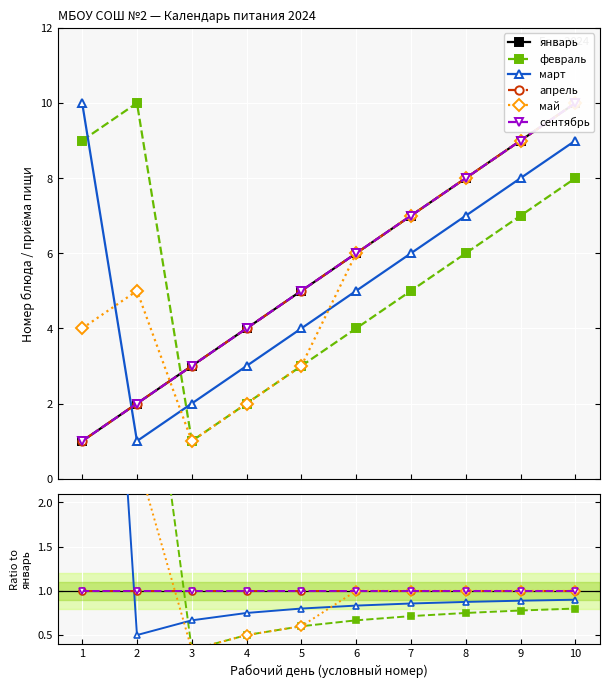

Which series has the largest total across all categories?

январь